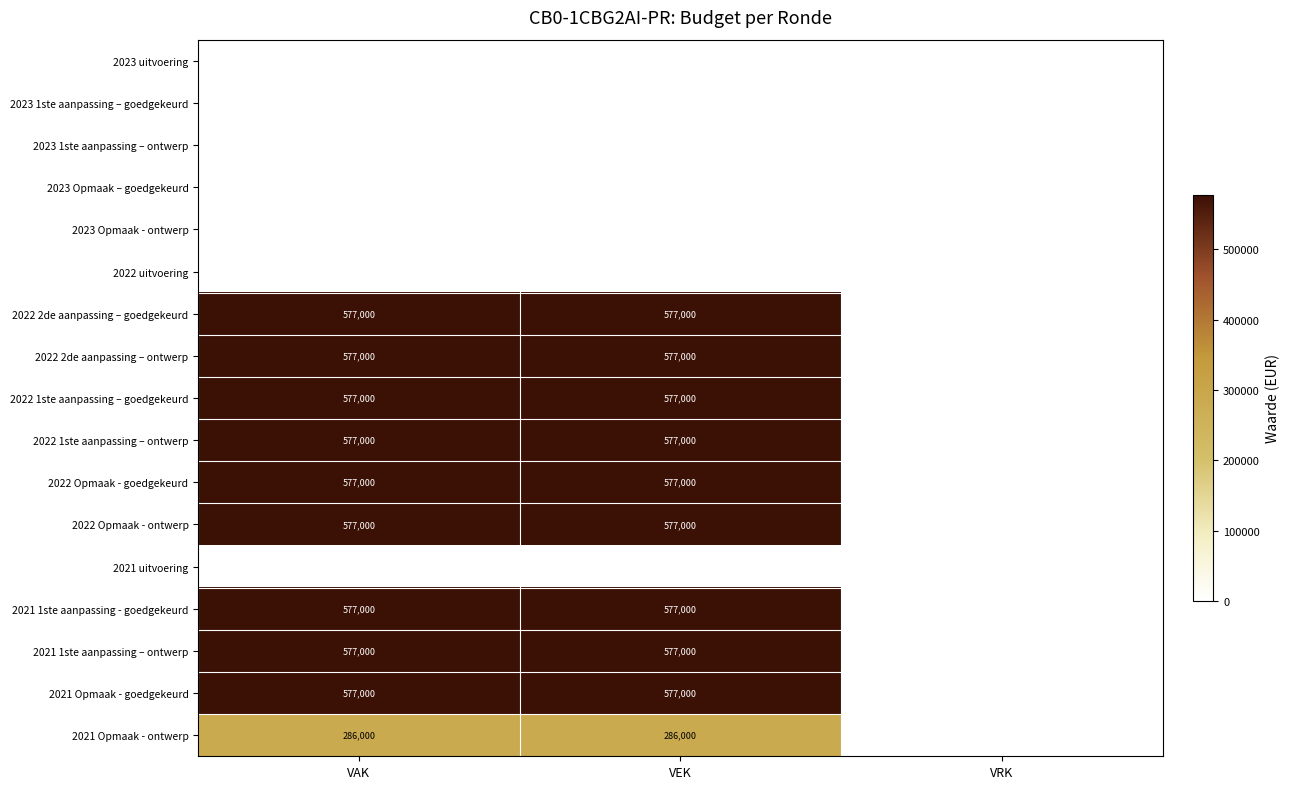

At which category is the sum across all series the highest?

VAK